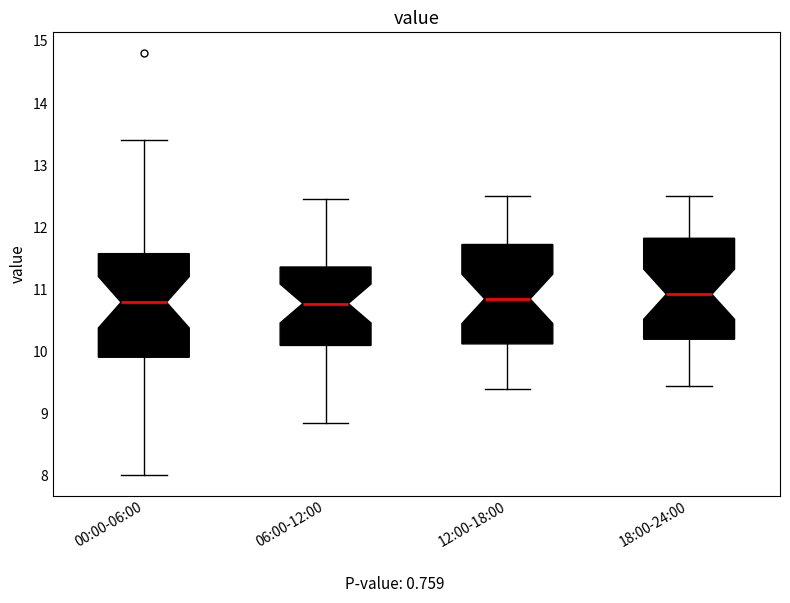

Reading left to right, transcribe this box plot: for each box, give where its median line is, the range the box spans, and where its two whiskers end, as read against the y-axis. The values are not printed on the chart, so give them approximately, as read against the axis.

00:00-06:00: median 10.8, box 9.9 to 11.6, whiskers 8.0 to 13.4
06:00-12:00: median 10.8, box 10.1 to 11.4, whiskers 8.9 to 12.5
12:00-18:00: median 10.9, box 10.1 to 11.7, whiskers 9.4 to 12.5
18:00-24:00: median 10.9, box 10.2 to 11.8, whiskers 9.5 to 12.5